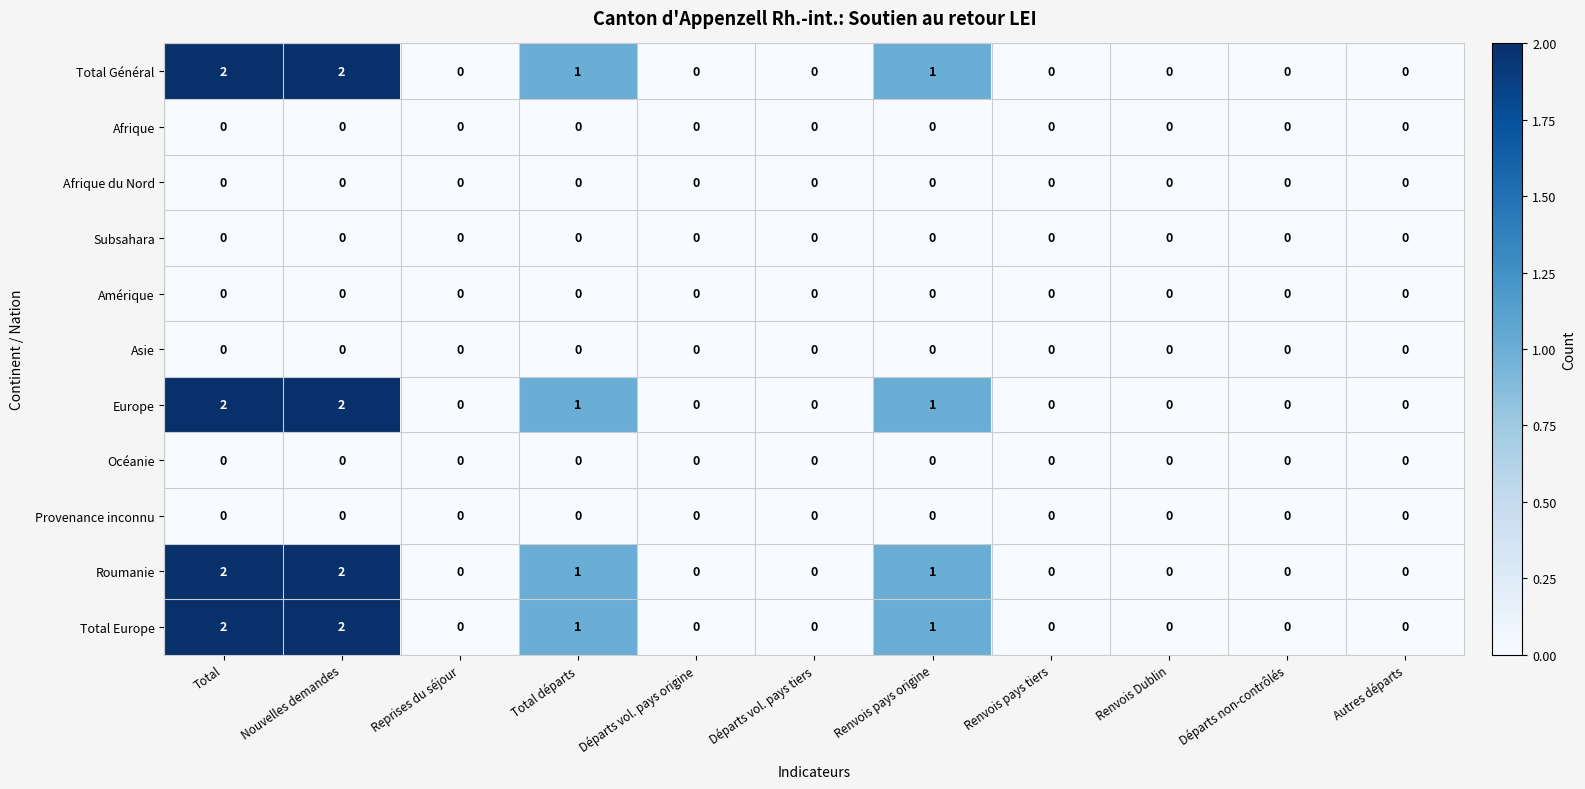

The Amérique series shows 0 at Nouvelles demandes. True or false?

True